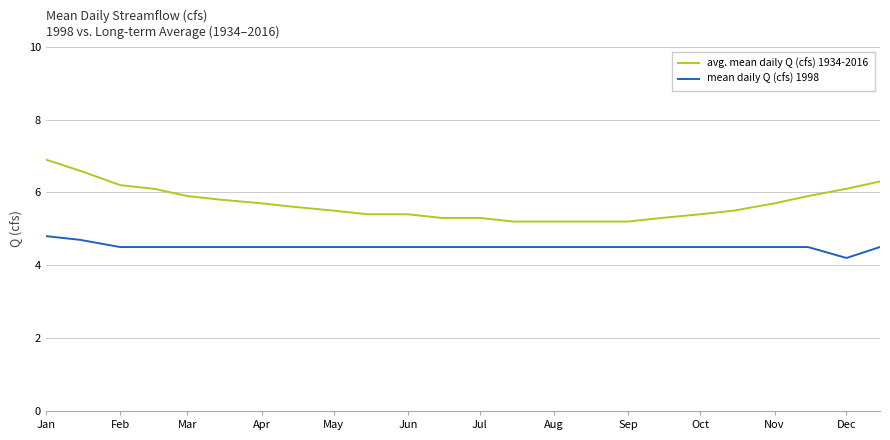

What is the maximum value shown in the chart?

6.9